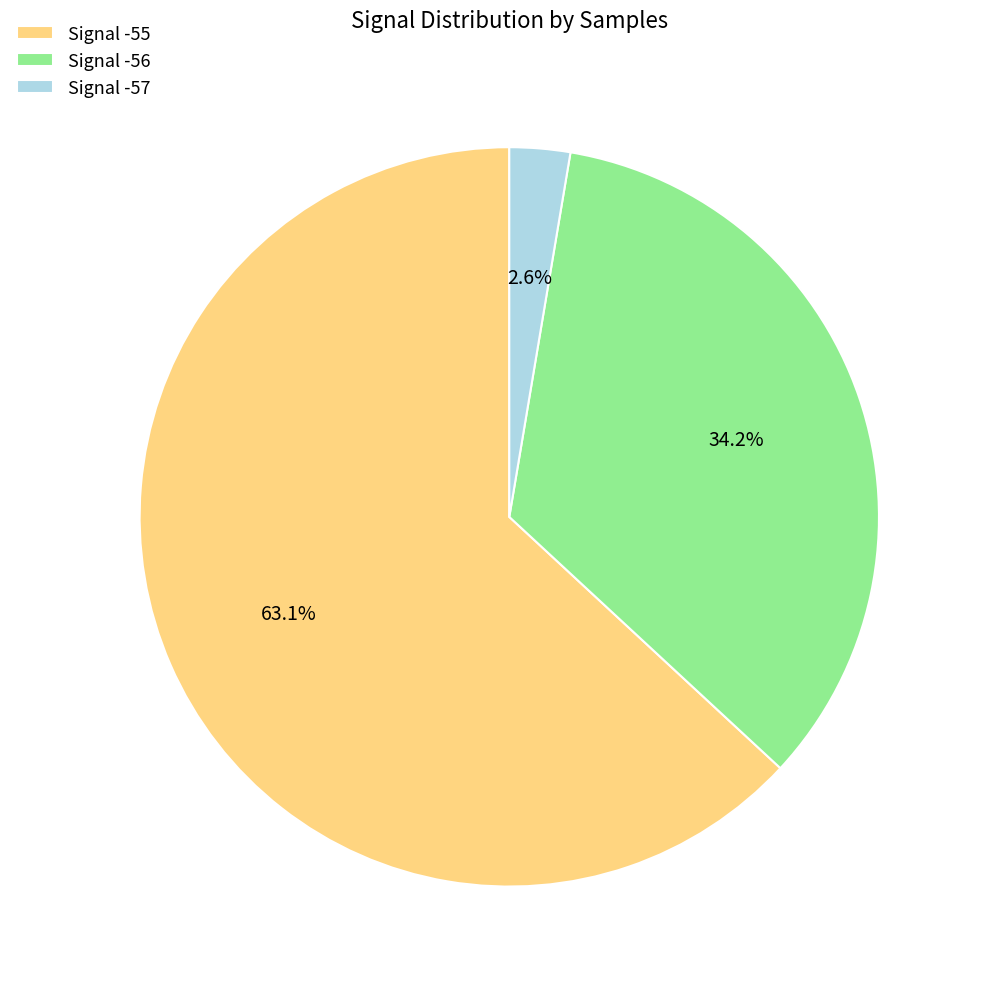

Between Signal -55 and Signal -56, which is larger?

Signal -55